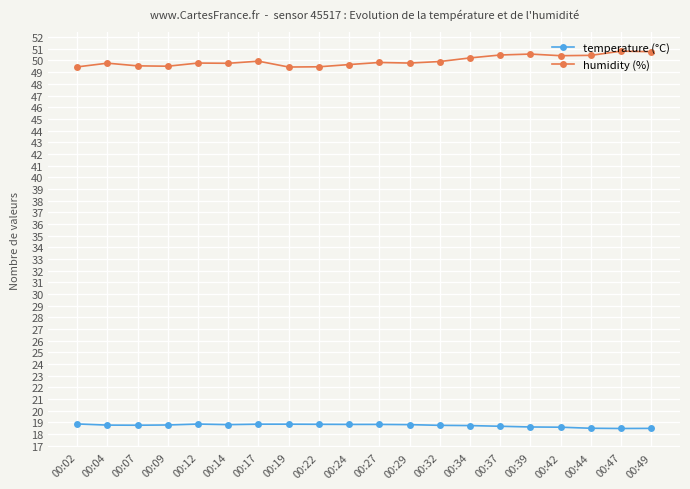

True or false: temperature (°C) and humidity (%) cross at least once.

False